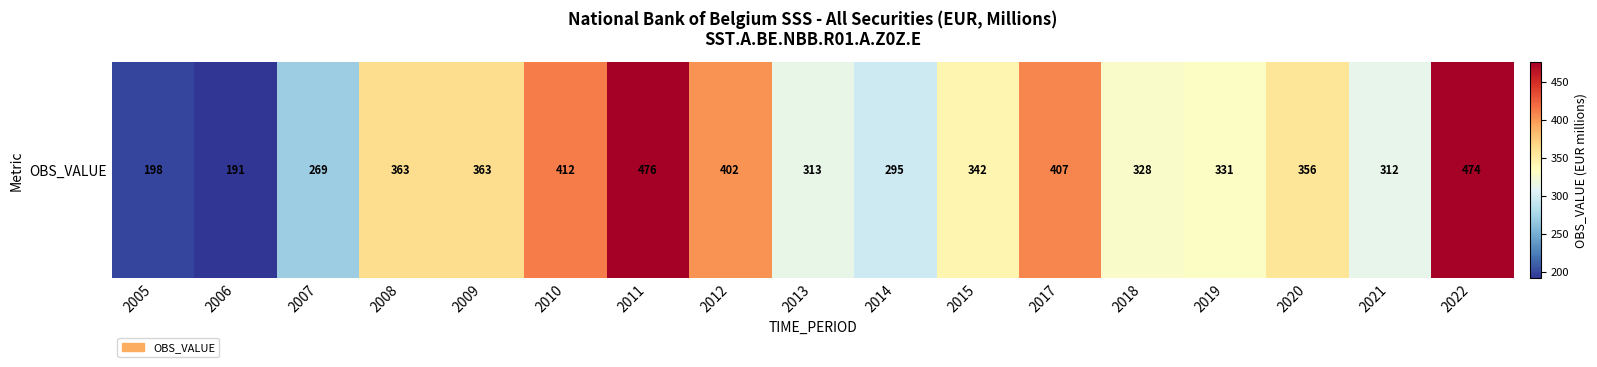

List the labels in order of value, smallest first.

2006, 2005, 2007, 2014, 2021, 2013, 2018, 2019, 2015, 2020, 2008, 2009, 2012, 2017, 2010, 2022, 2011